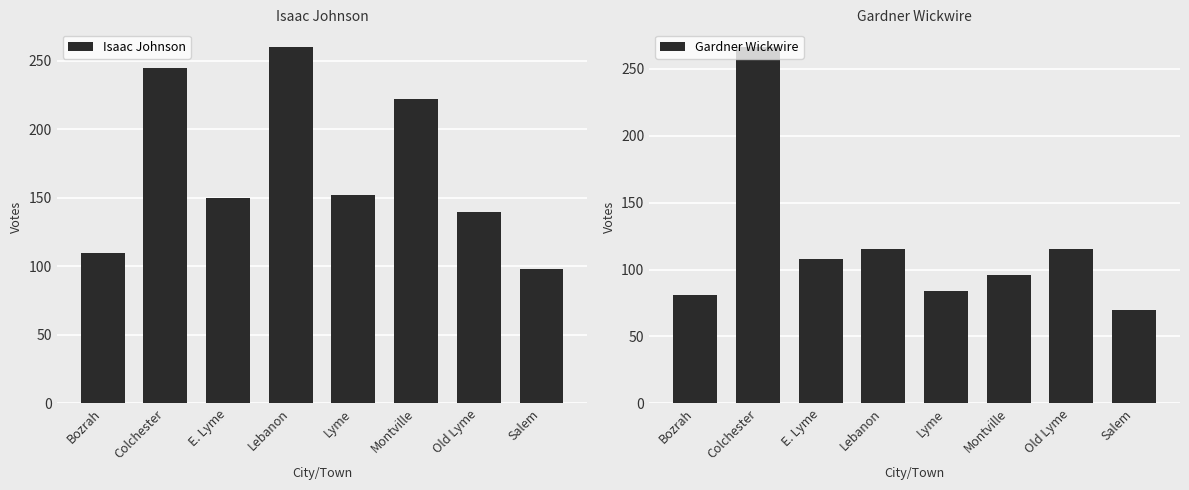

Is the value of Gardner Wickwire at Montville greater than the value of Isaac Johnson at Montville?

No